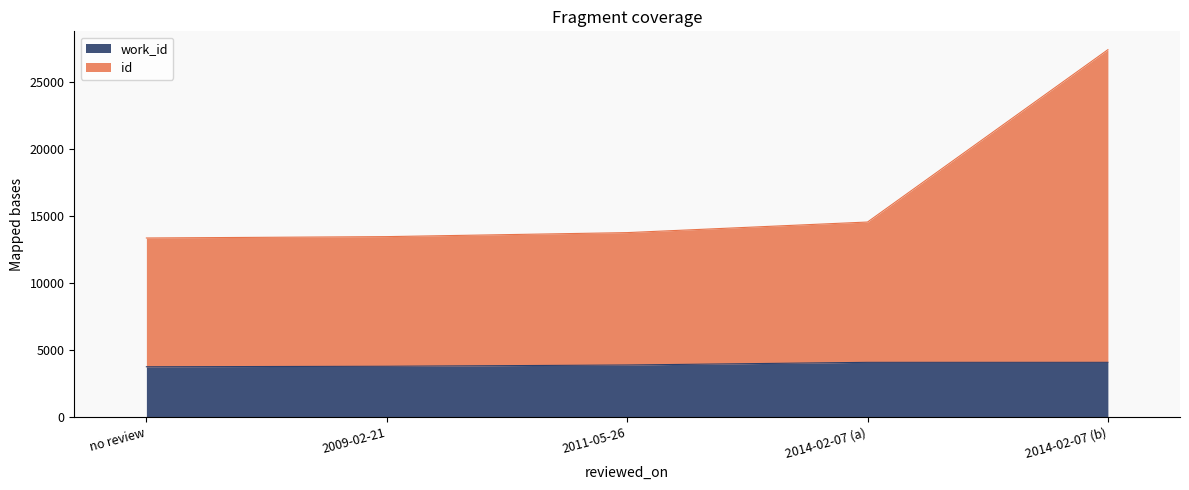

How many values in the work_id series exceed 3857?

2